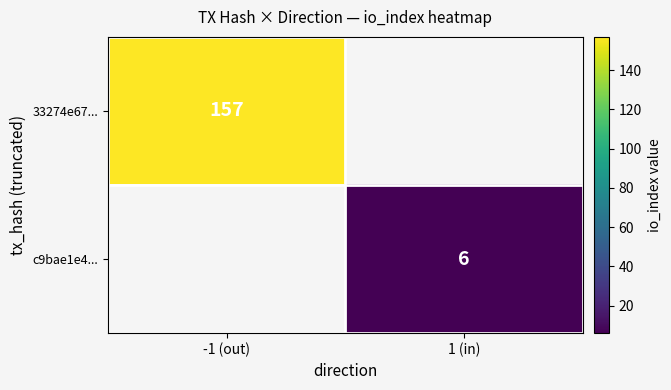

At which category does the chart reach its peak across all series?

-1 (out)